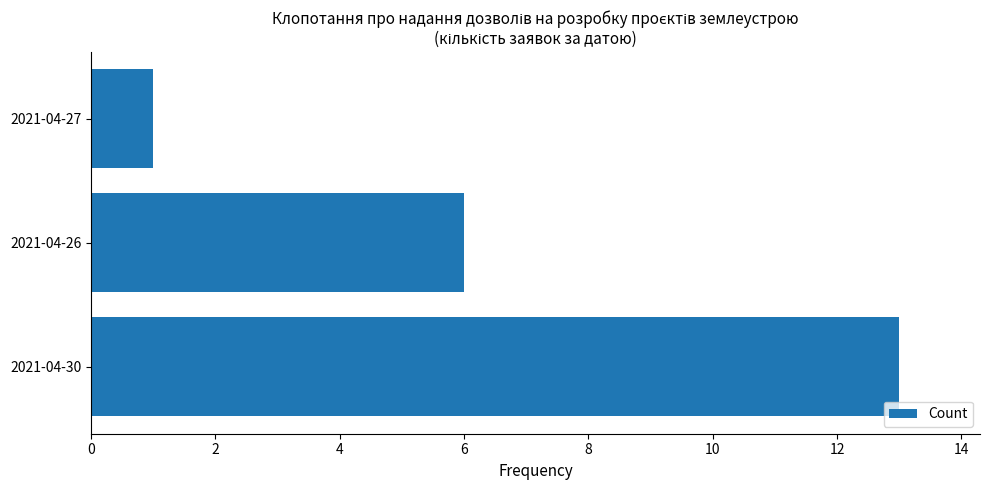

What is the sum of all values?

20